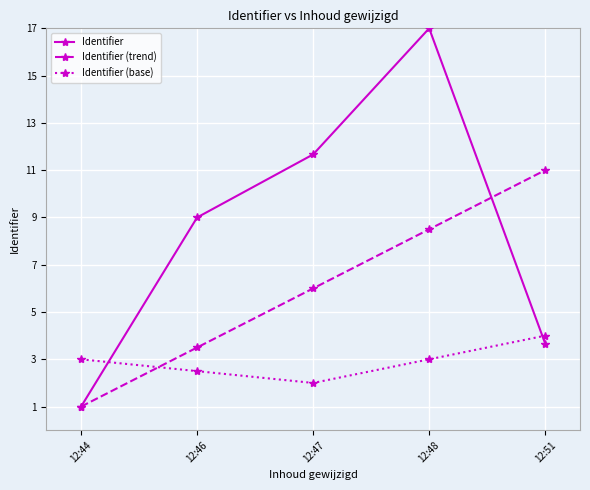

Read the Identifier value at 12:47.

11.7